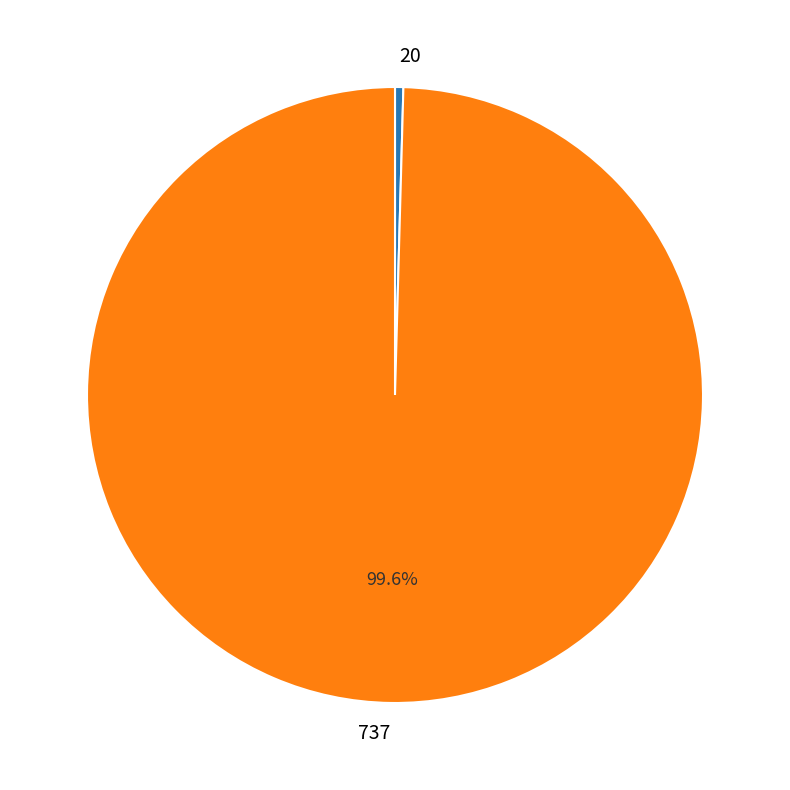

What is the smallest slice in the pie chart?

20